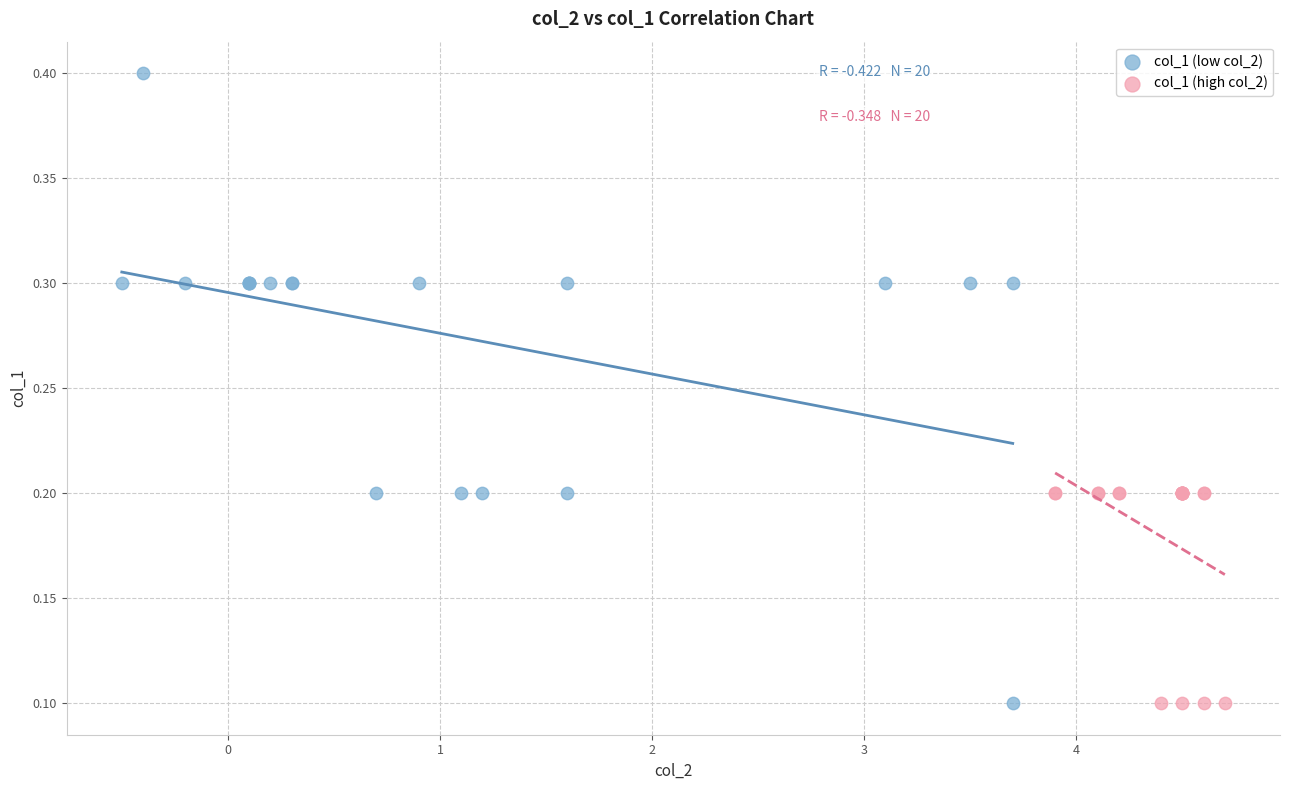

Which series contains the highest Y value?

col_1 (low col_2)